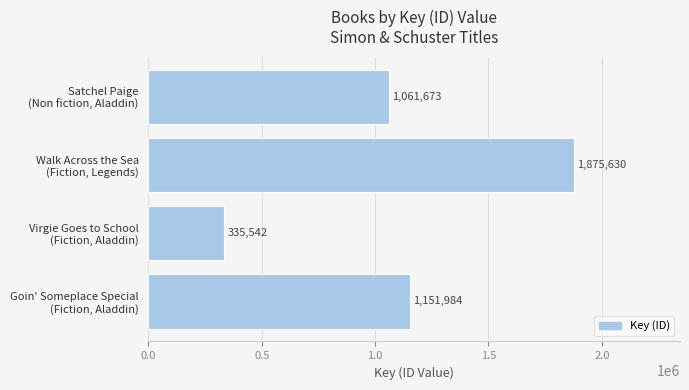

What is the difference between the maximum and minimum values?

1540088